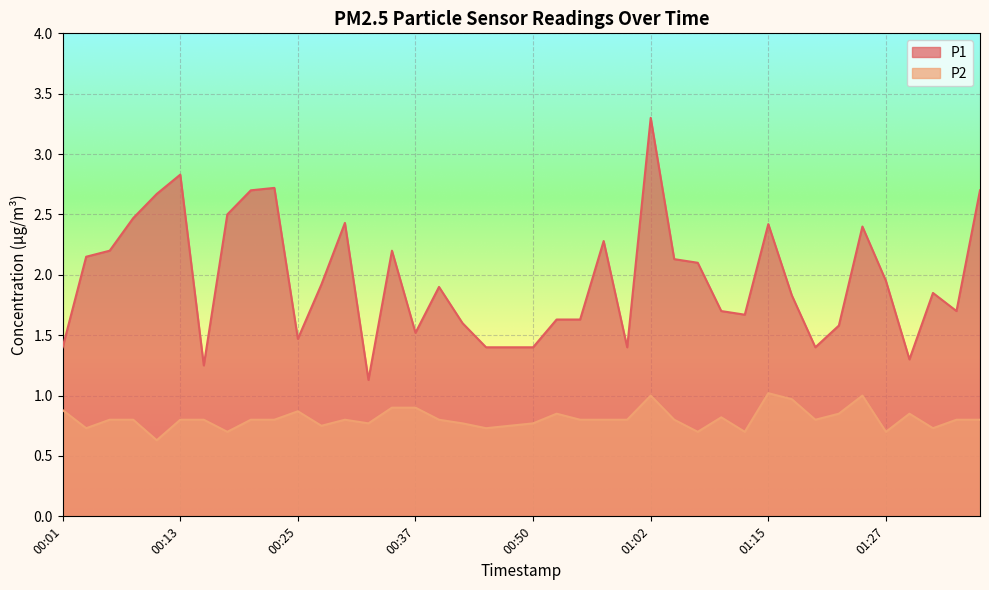

True or false: P1 and P2 intersect in this chart.

False